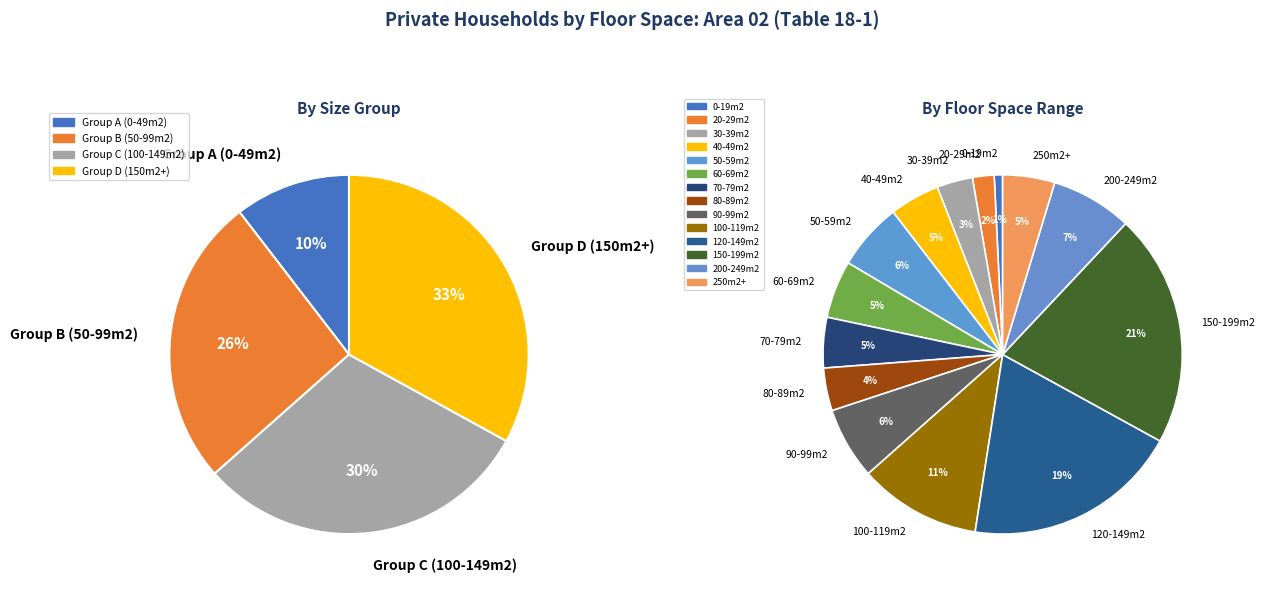

Between 250m2+ and 30-39m2, which is larger?

250m2+